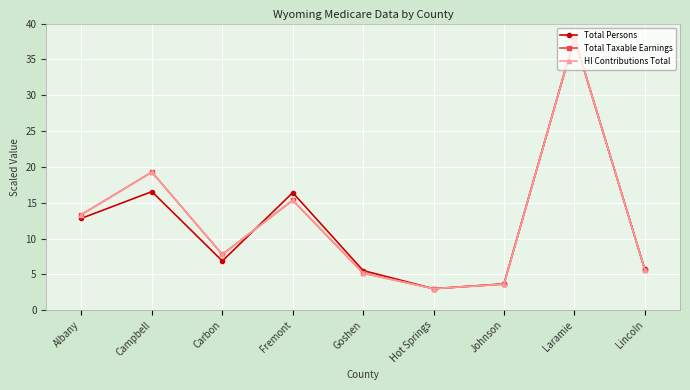

What is the value of the HI Contributions Total point at the 2nd from the left?

19.3